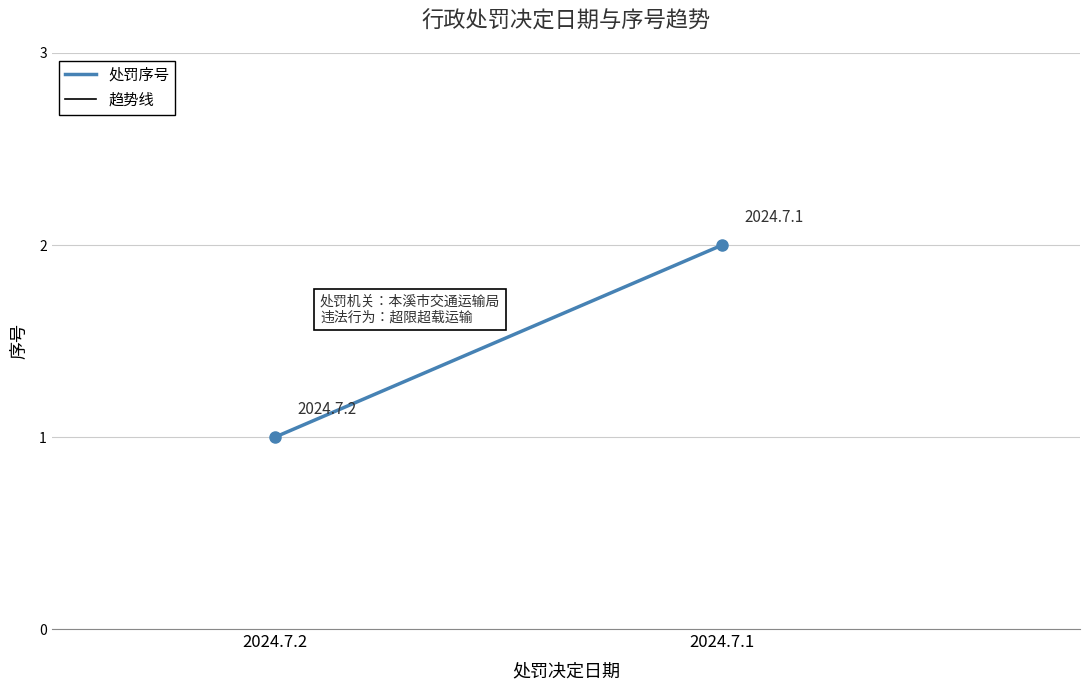

What is the highest value of the 趋势线 series?

2